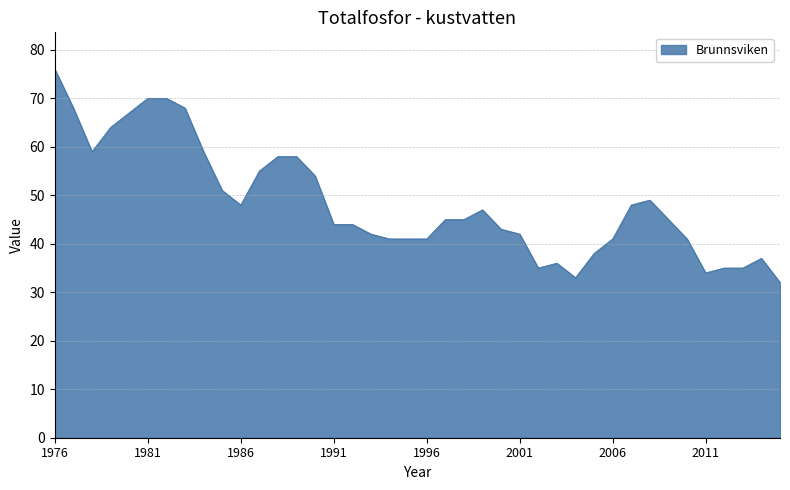

True or false: the data has more than 0 interior local peaks.

True